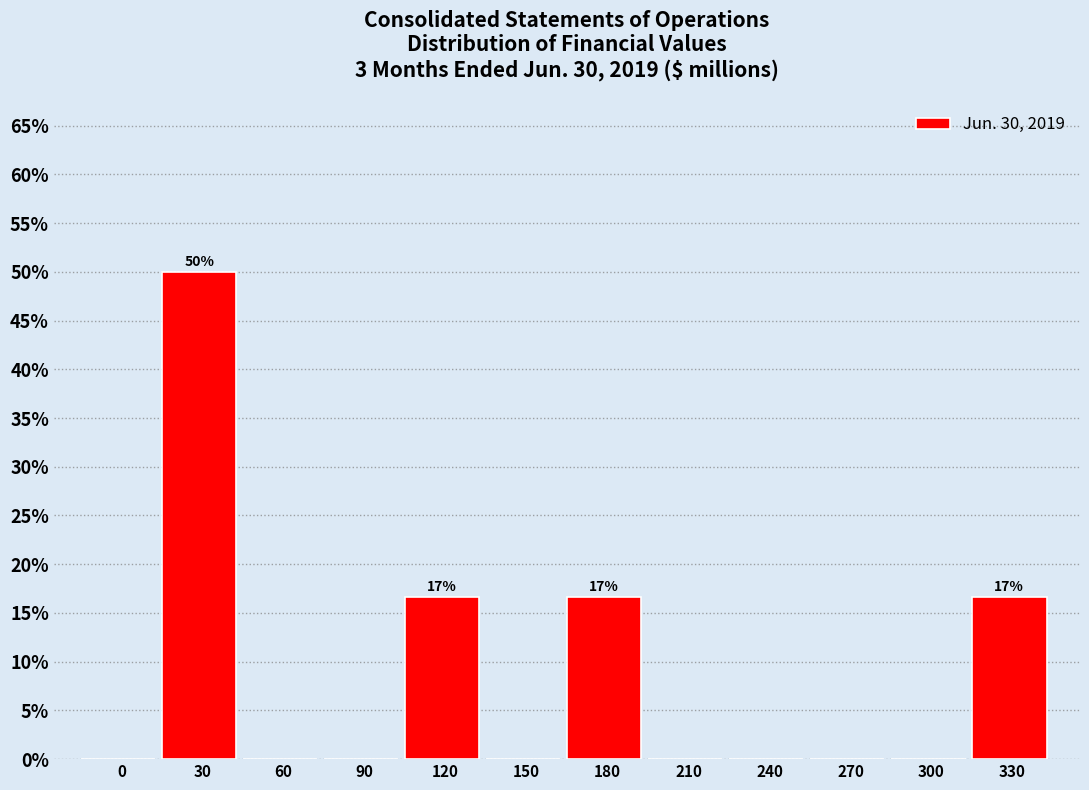

Reading left to right, what are all the values shown in this chart?

0=0.0	30=50.0	60=0.0	90=0.0	120=16.7	150=0.0	180=16.7	210=0.0	240=0.0	270=0.0	300=0.0	330=16.7